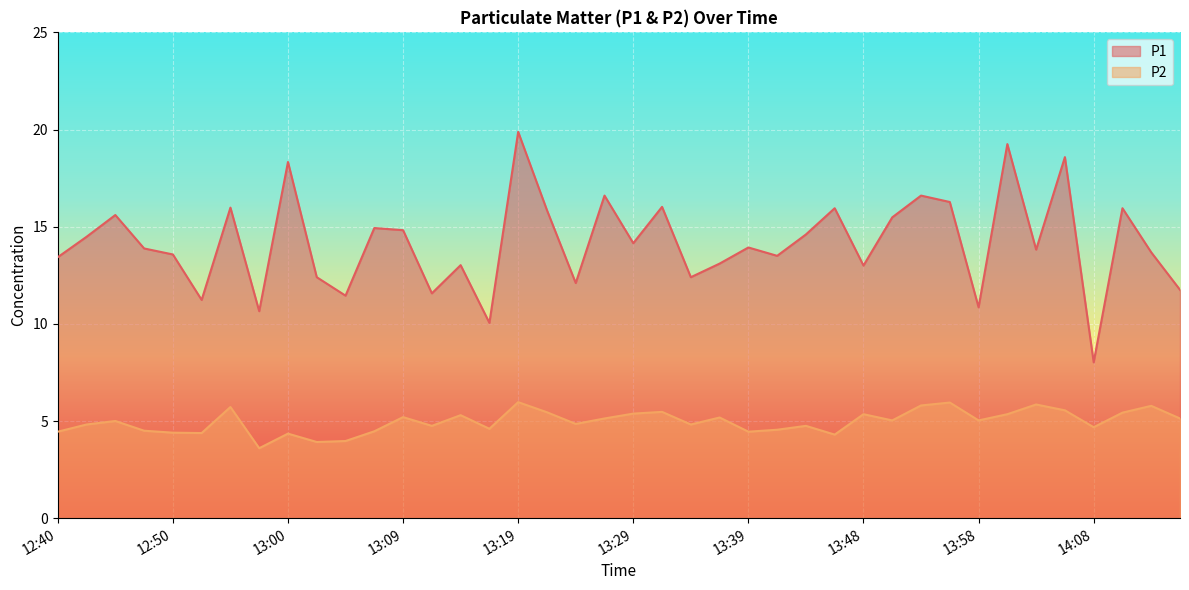

What position from the left is 13:09?

13